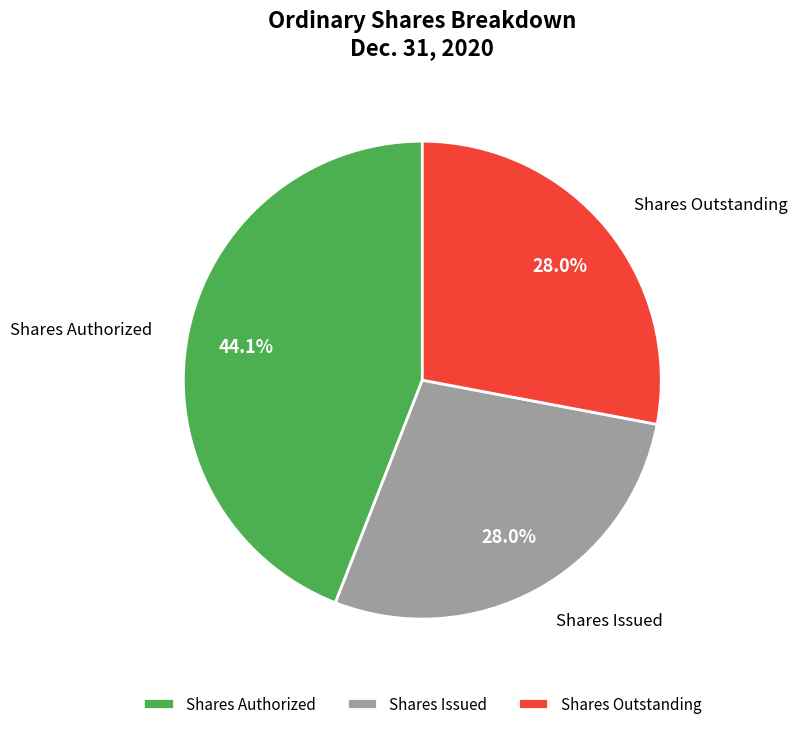

What is the ratio of the value at Shares Issued to the value at Shares Authorized?

0.6